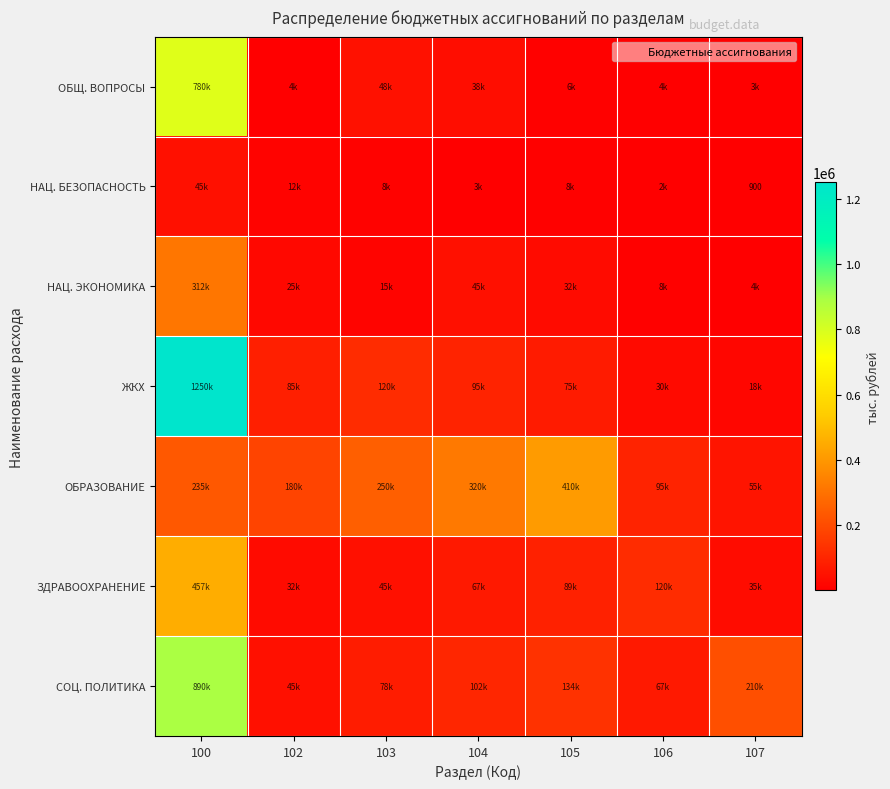

How many series are shown in this chart?

7